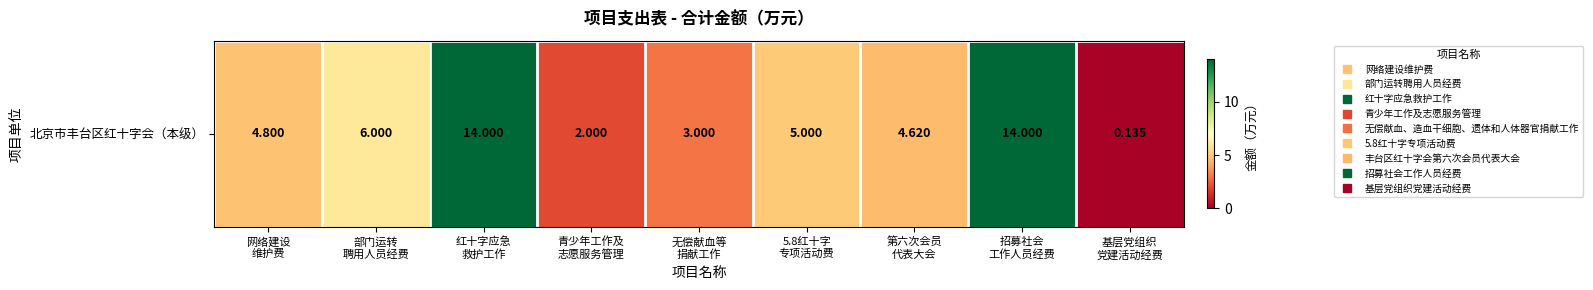

Which category has the highest value across all series?

红十字应急
救护工作